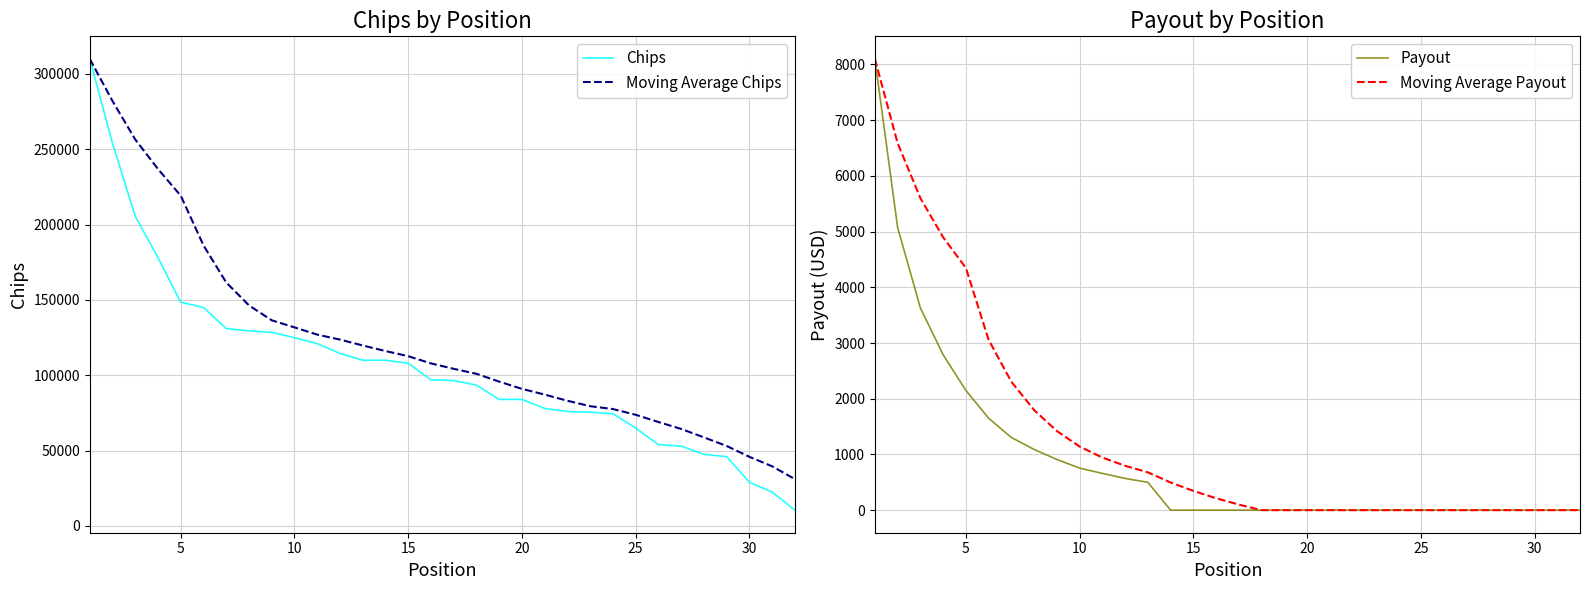

The value of Chips at 10 is 125000. True or false?

True